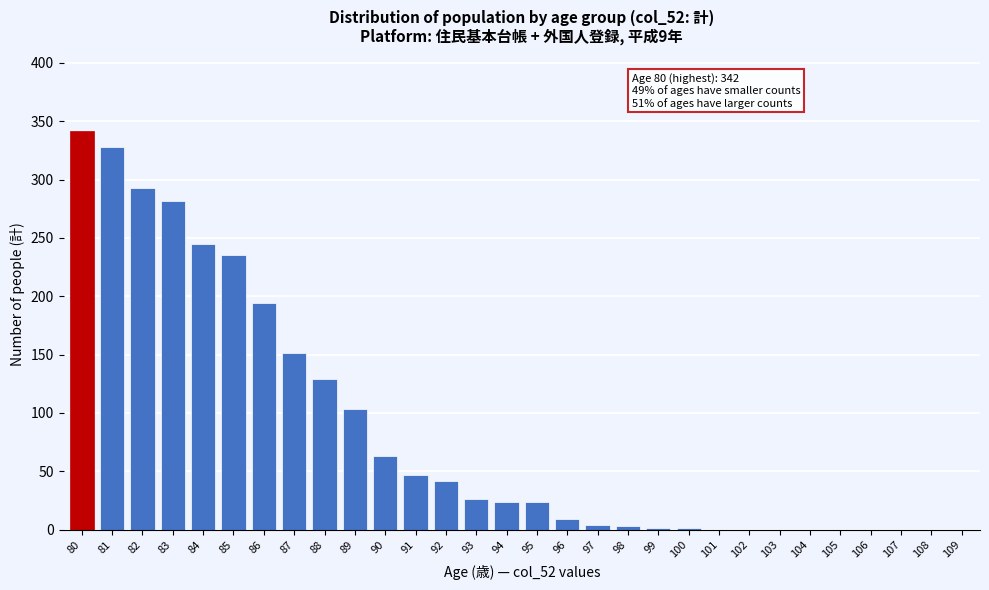

Which category has the highest value across all series?

80